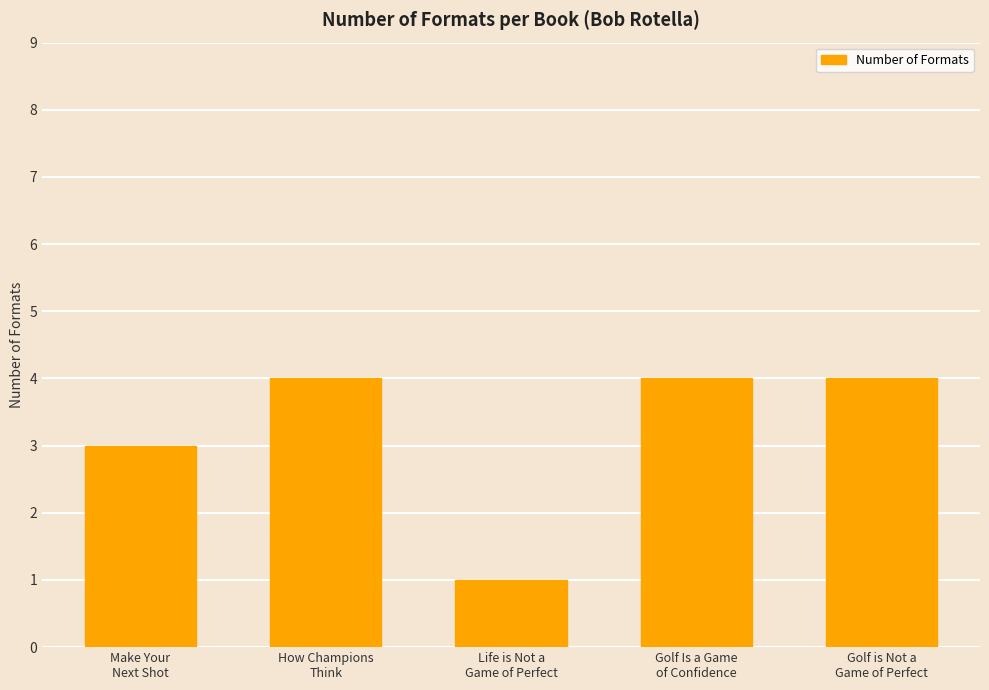

Read the value at Golf Is a Game
of Confidence.

4